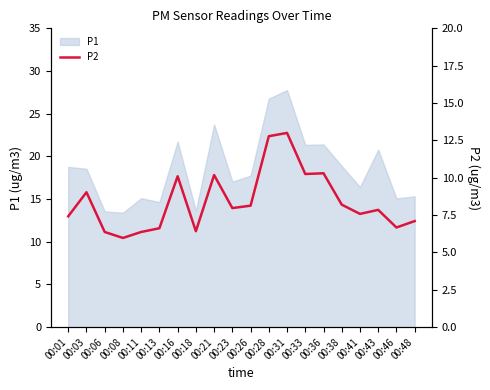

What is the minimum value shown in the chart?

6.0